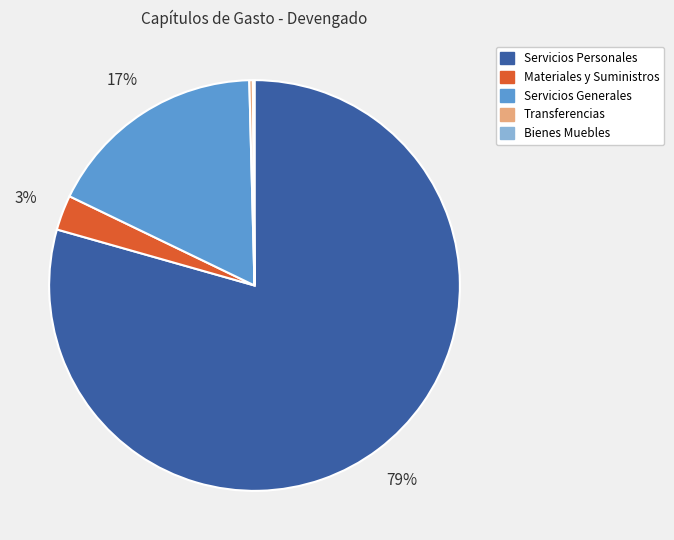

To the nearest percent, what is the average slice percentage?

20%